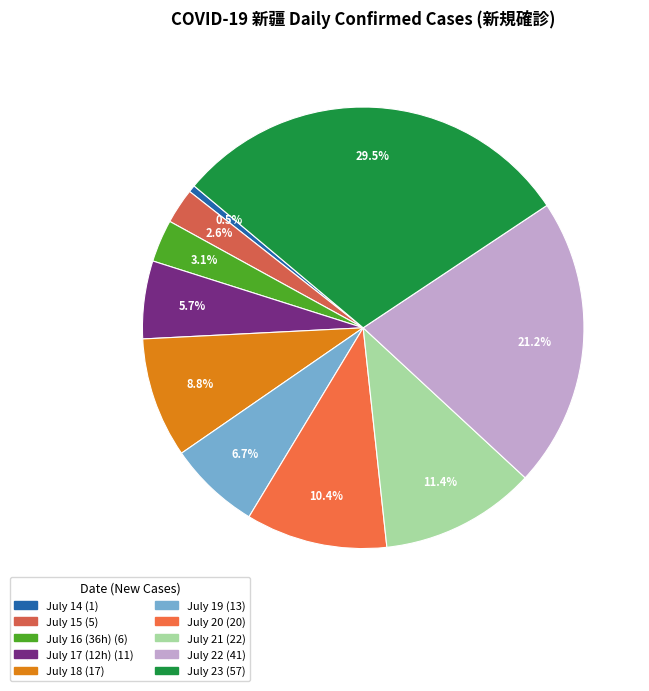

How many slices are in this pie chart?

10